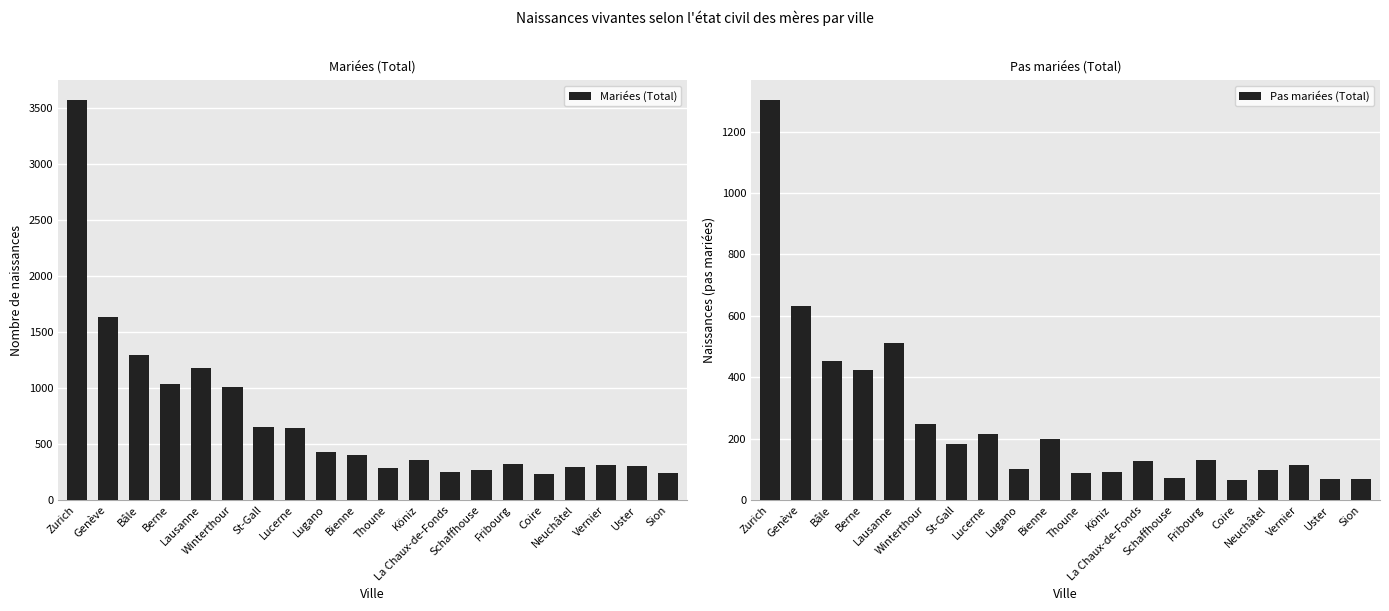

List the labels in order of Mariées (Total) value, largest first.

Zurich, Genève, Bâle, Lausanne, Berne, Winterthour, St-Gall, Lucerne, Lugano, Bienne, Köniz, Fribourg, Vernier, Uster, Neuchâtel, Thoune, Schaffhouse, La Chaux-de-Fonds, Sion, Coire